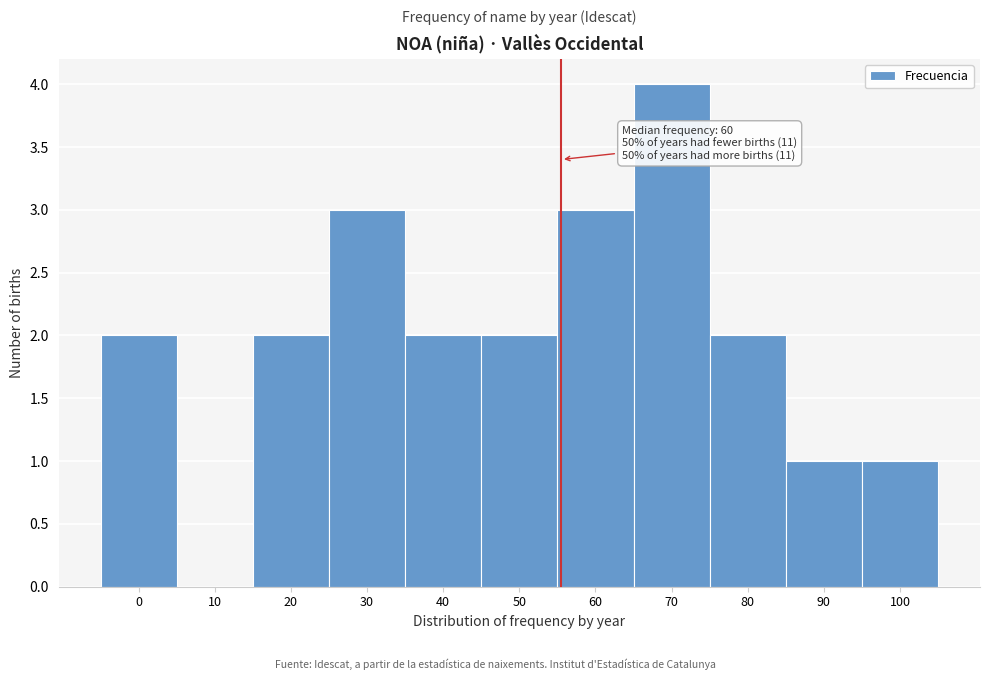

Reading left to right, transcribe all the data shown in this chart.

0=2	10=0	20=2	30=3	40=2	50=2	60=3	70=4	80=2	90=1	100=1